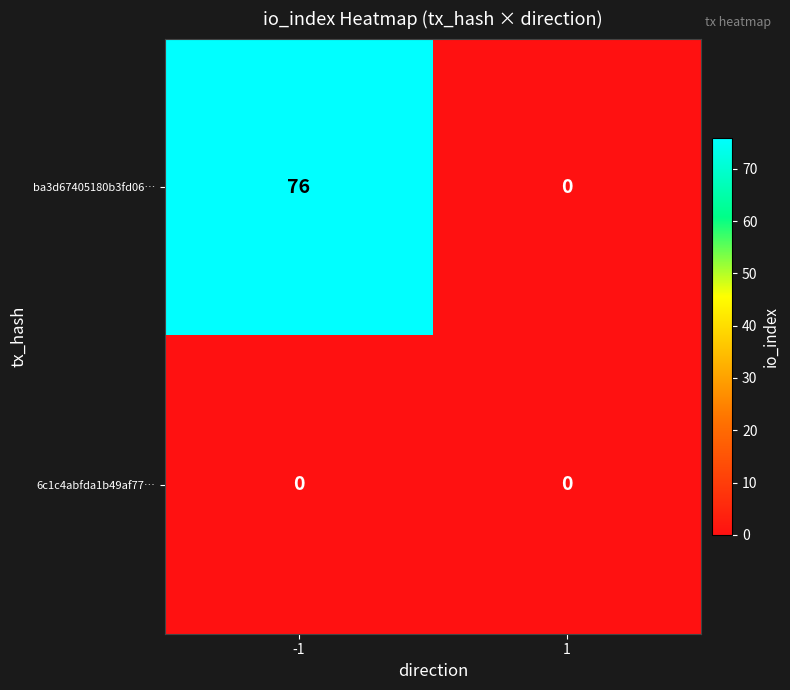

Reading left to right, list all the values displayed in this chart.

ba3d67405180b3fd06…: -1=76	1=0
6c1c4abfda1b49af77…: -1=0	1=0